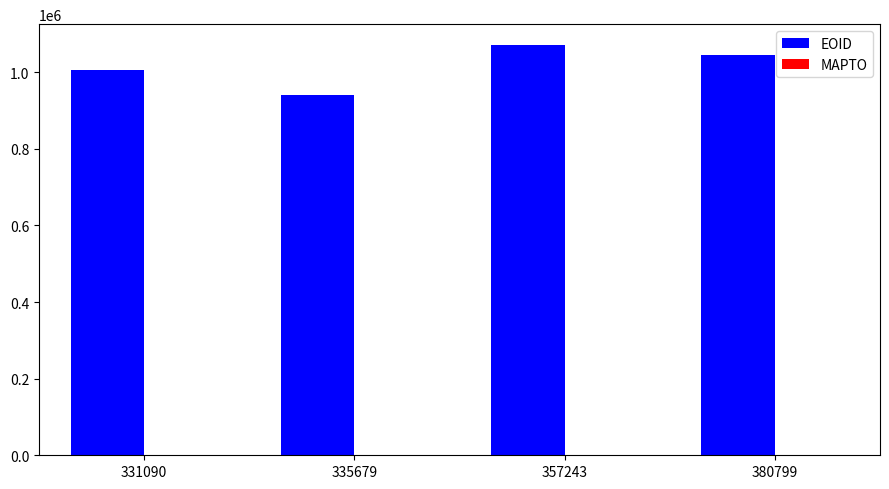

Between 335679 and 331090, which is larger?

331090